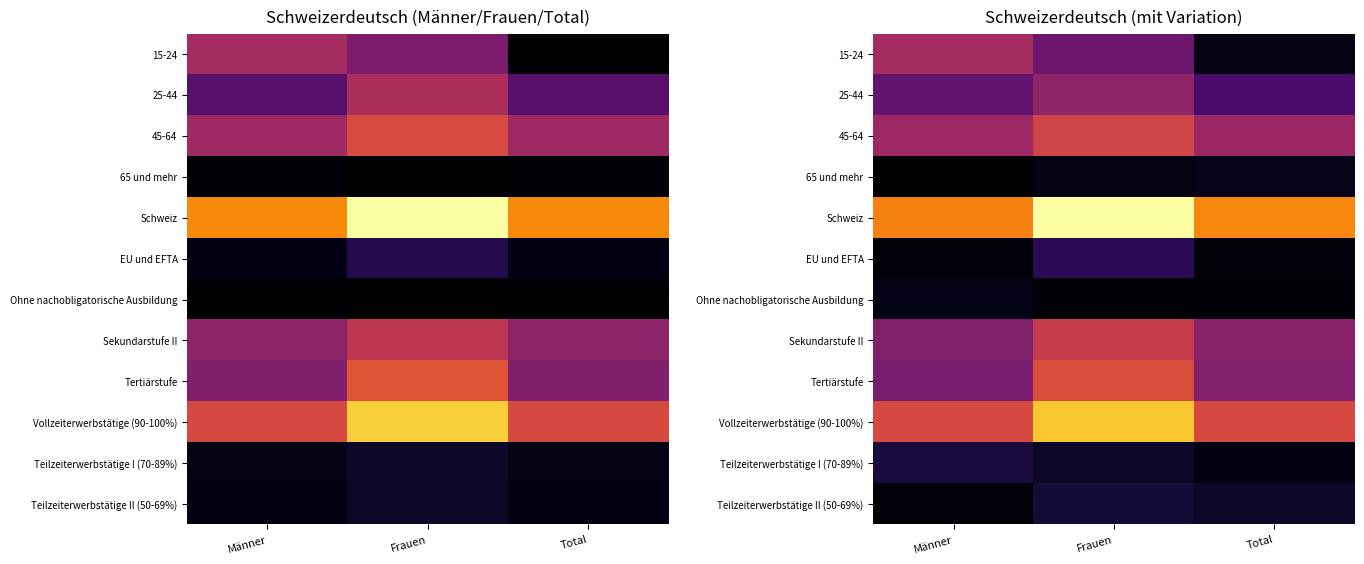

How many data points in EU und EFTA are less than 851?

1